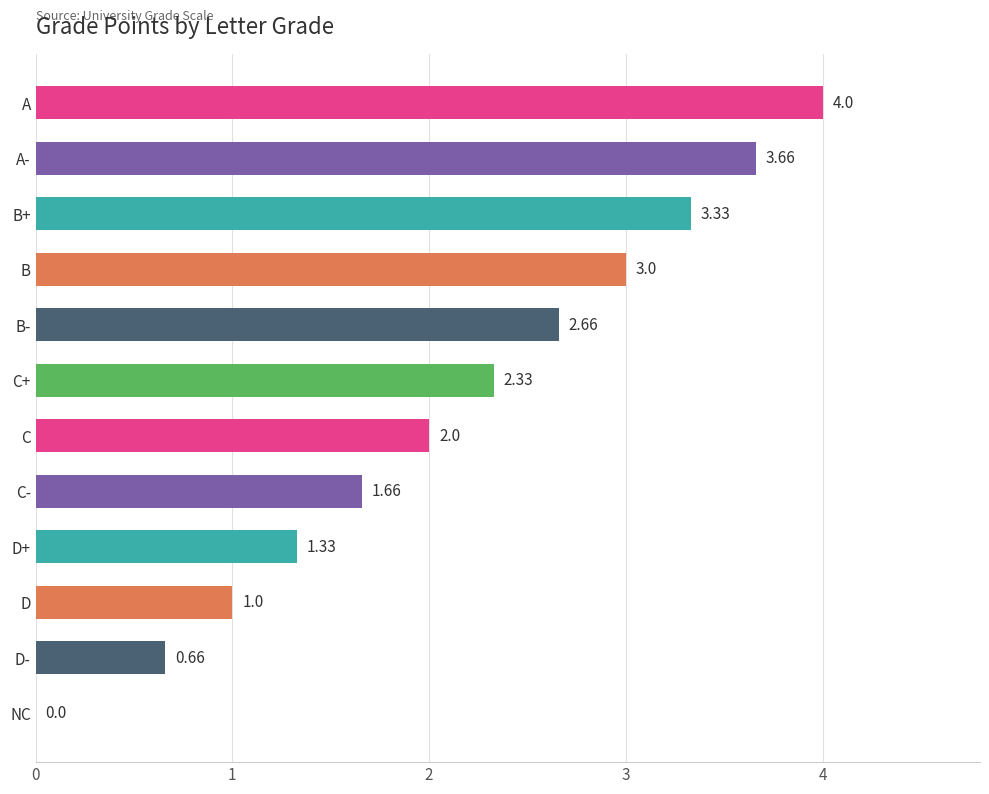

What is the sum of the values at A and A-?

7.7